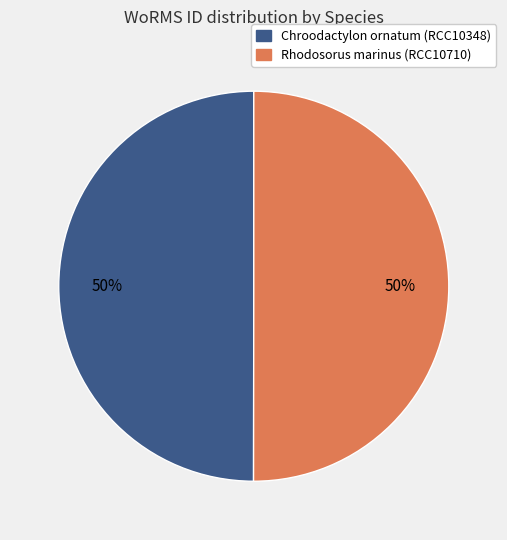

Is it true that Chroodactylon ornatum (RCC10348) is 65% of the pie?

False